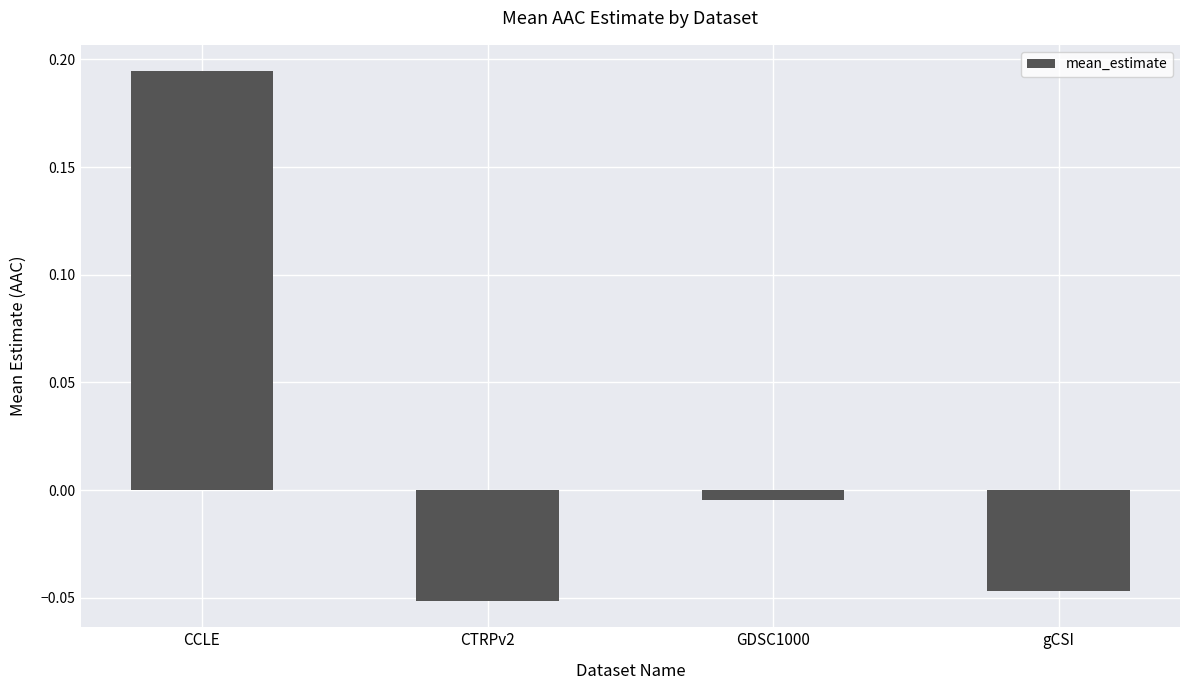

What position from the left is GDSC1000?

3